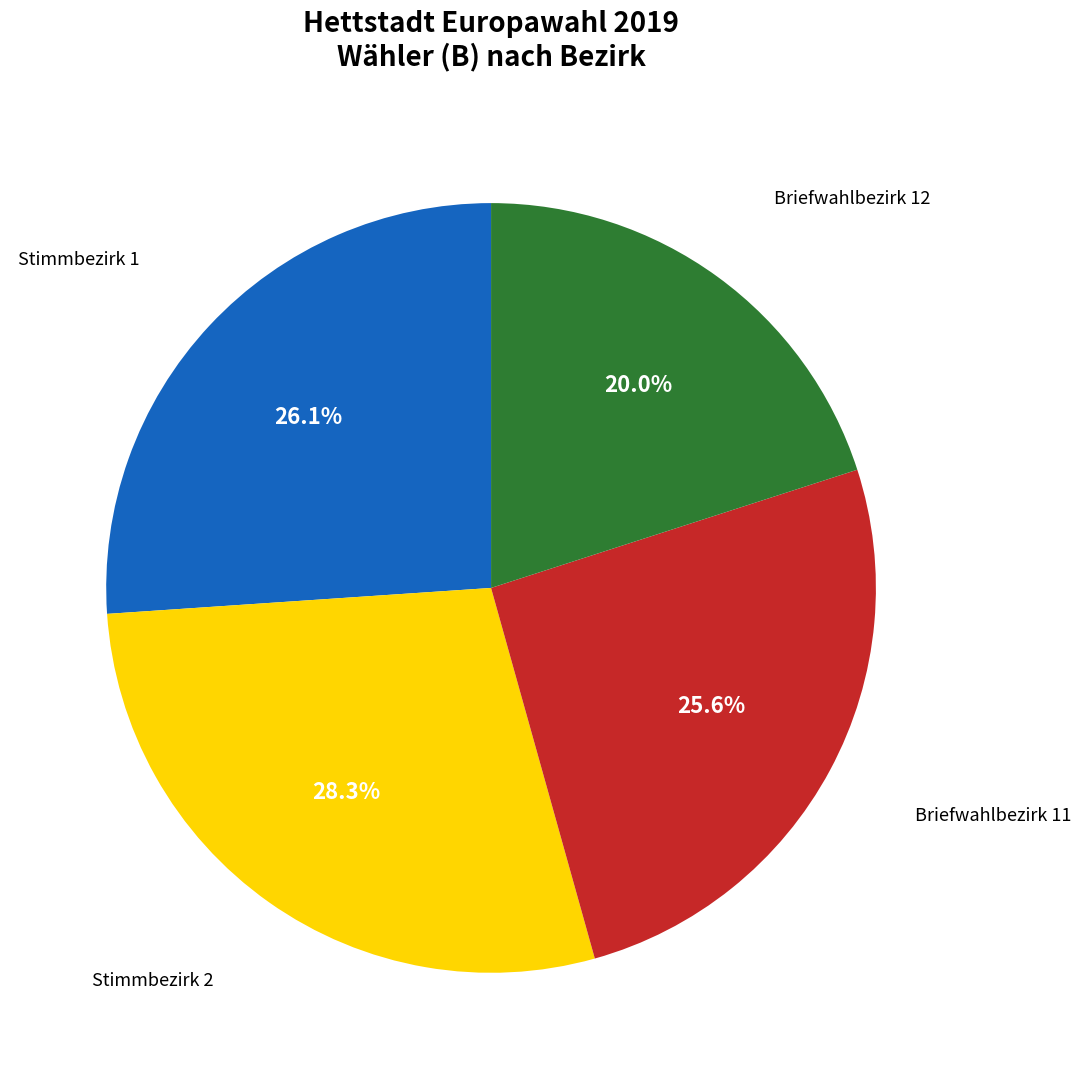

Is there any slice that represents more than half of the pie?

No